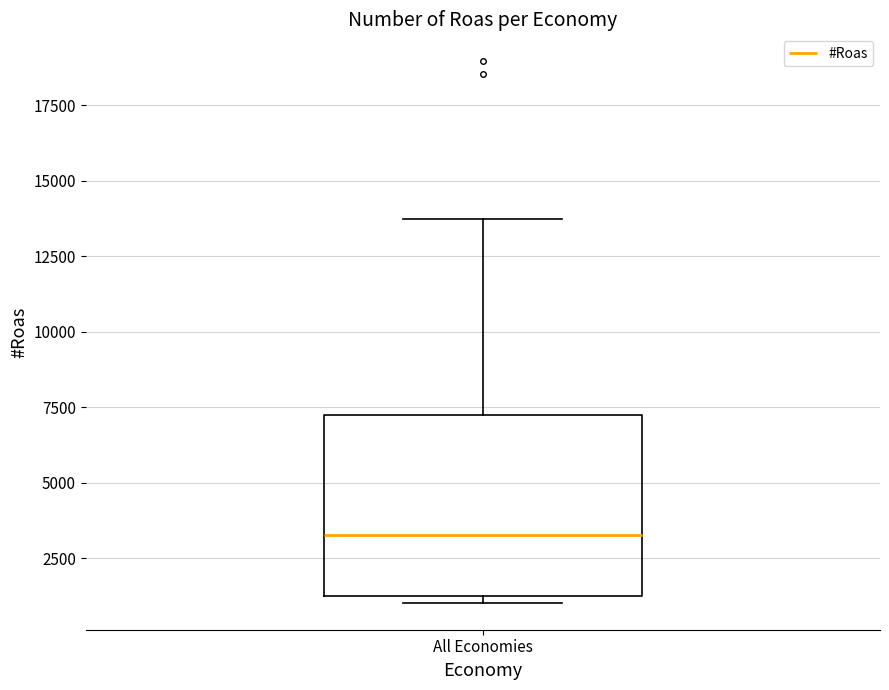

Where does the median line of the box for All Economies sit on the y-axis? The values are not printed on the chart, so give them approximately, as read against the axis.

3500